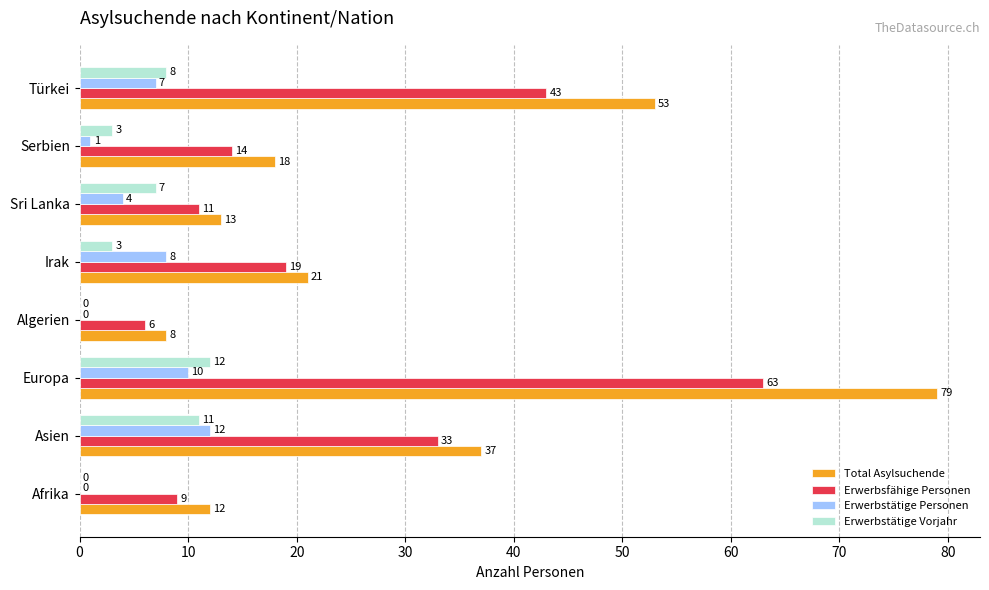

The Erwerbsfähige Personen series shows 19 at Irak. True or false?

True